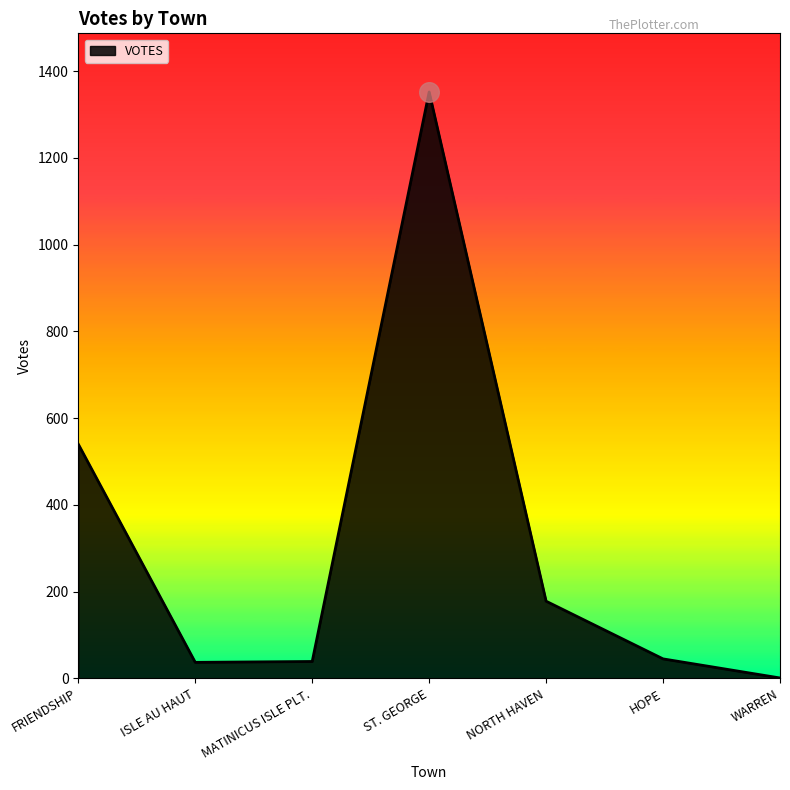

What is the change in value from HOPE to WARREN?

-44